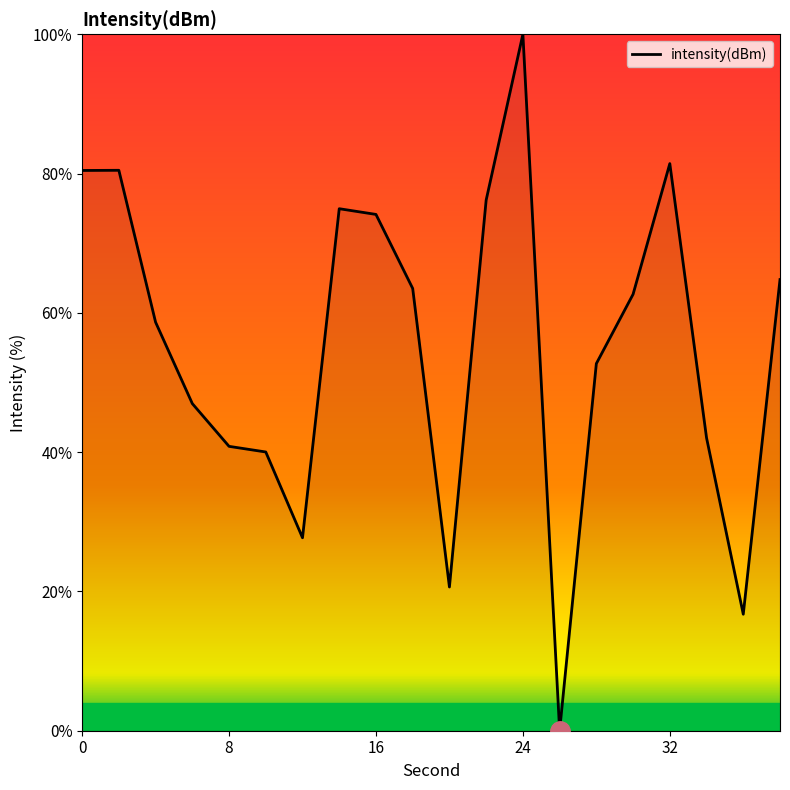

What is the difference between the maximum and minimum values?

100.0